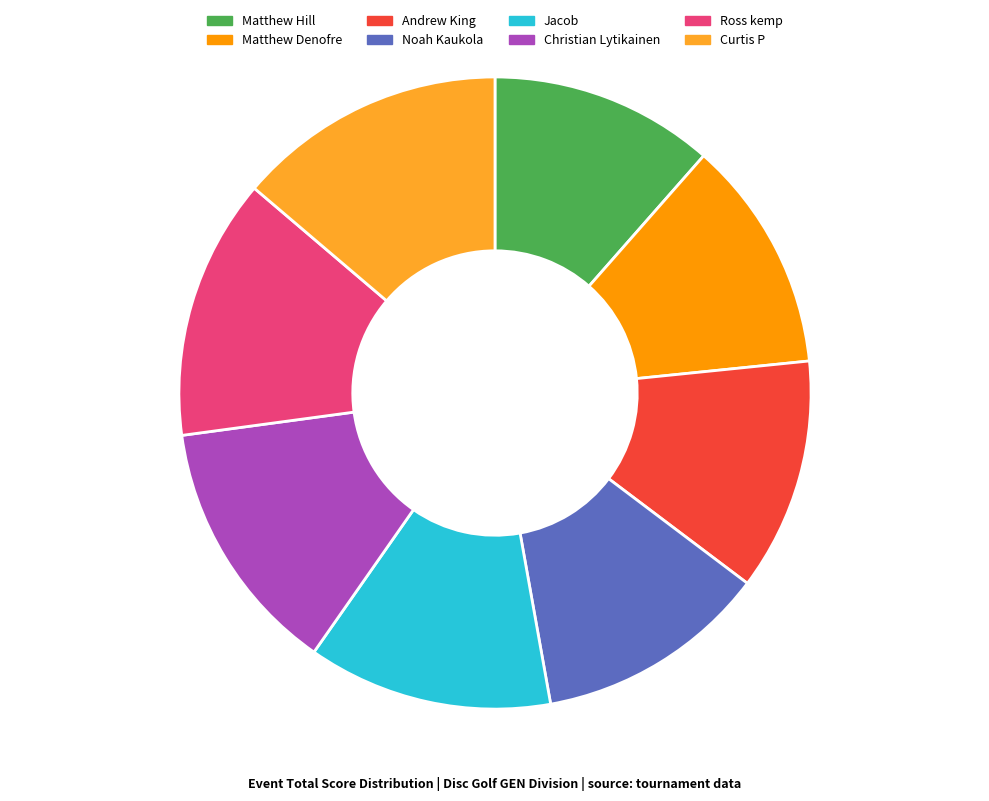

Between Jacob and Matthew Denofre, which is larger?

Jacob